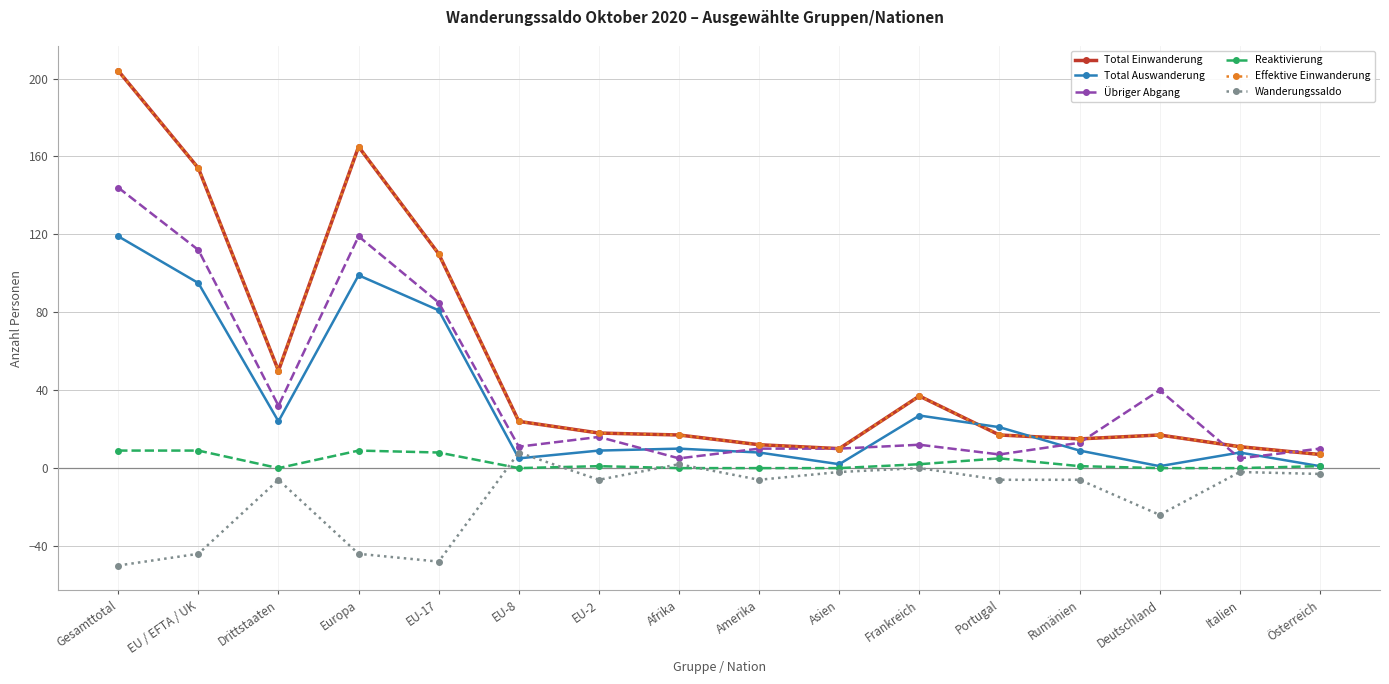

At which category does Effektive Einwanderung reach its first local peak?

Europa